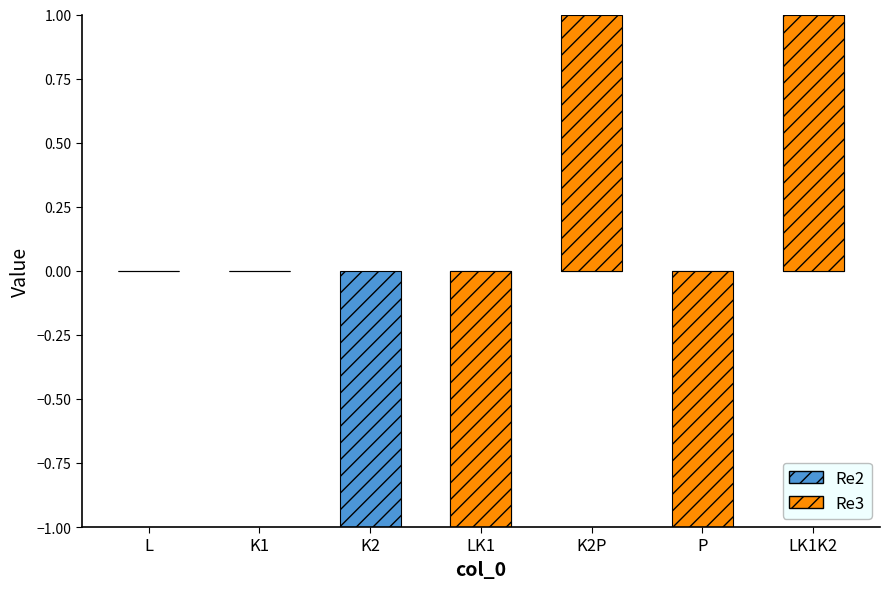

What is the sum of the Re2 values at K2 and K1?

-1